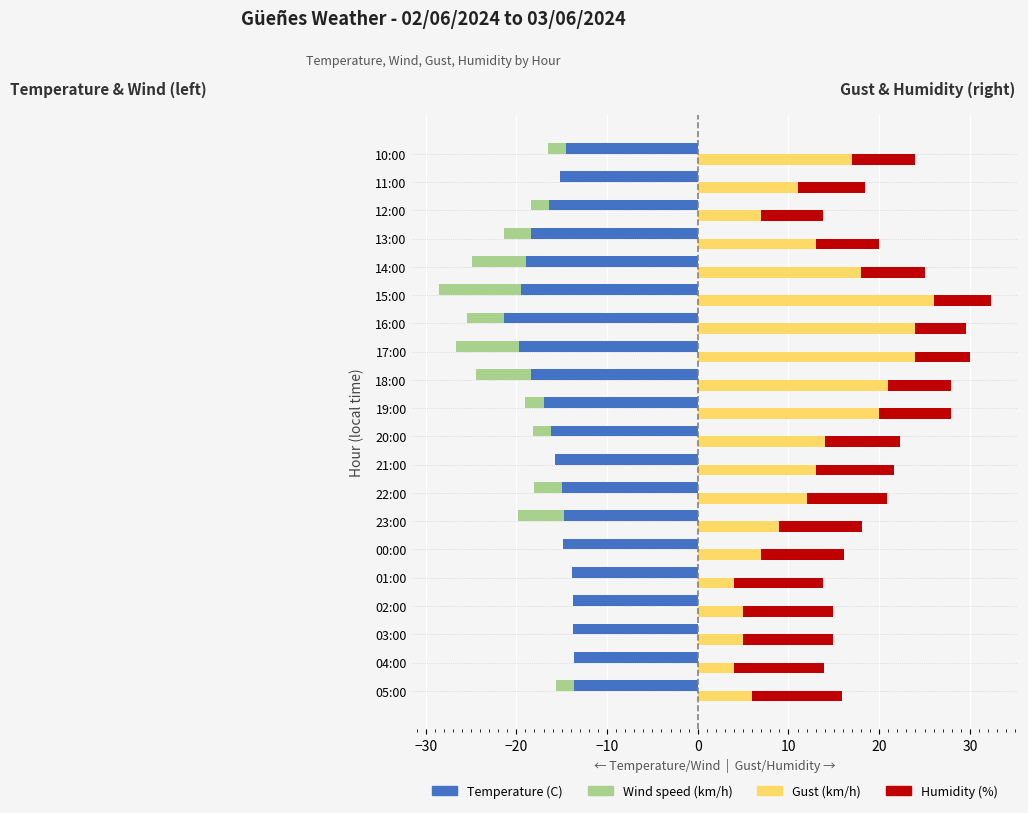

Reading right to left, list all the values displayed in this chart.

Temperature (C): -14.5	-15.2	-16.4	-18.4	-18.9	-19.5	-21.4	-19.7	-18.4	-17.0	-16.2	-15.7	-15.0	-14.8	-14.9	-13.9	-13.8	-13.8	-13.6	-13.6
Wind speed (km/h): -2.0	0.0	-2.0	-3.0	-6.0	-9.0	-4.0	-7.0	-6.0	-2.0	-2.0	0.0	-3.0	-5.0	0.0	0.0	0.0	0.0	0.0	-2.0
Gust (km/h): 17.0	11.0	7.0	13.0	18.0	26.0	24.0	24.0	21.0	20.0	14.0	13.0	12.0	9.0	7.0	4.0	5.0	5.0	4.0	6.0
Humidity (%): 7.0	7.4	6.8	7.0	7.0	6.3	5.6	6.0	6.9	7.9	8.3	8.6	8.9	9.1	9.1	9.8	9.9	9.9	9.9	9.9